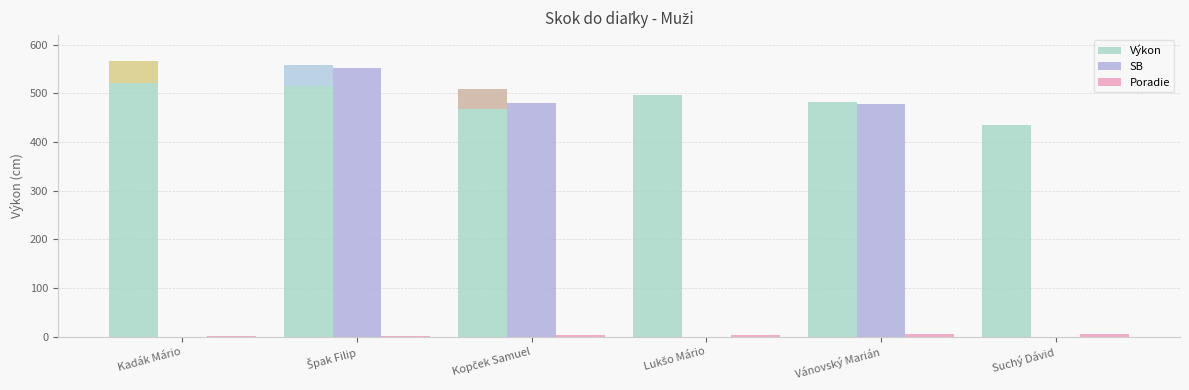

What is the total value across all series at Kadák Mário?

568